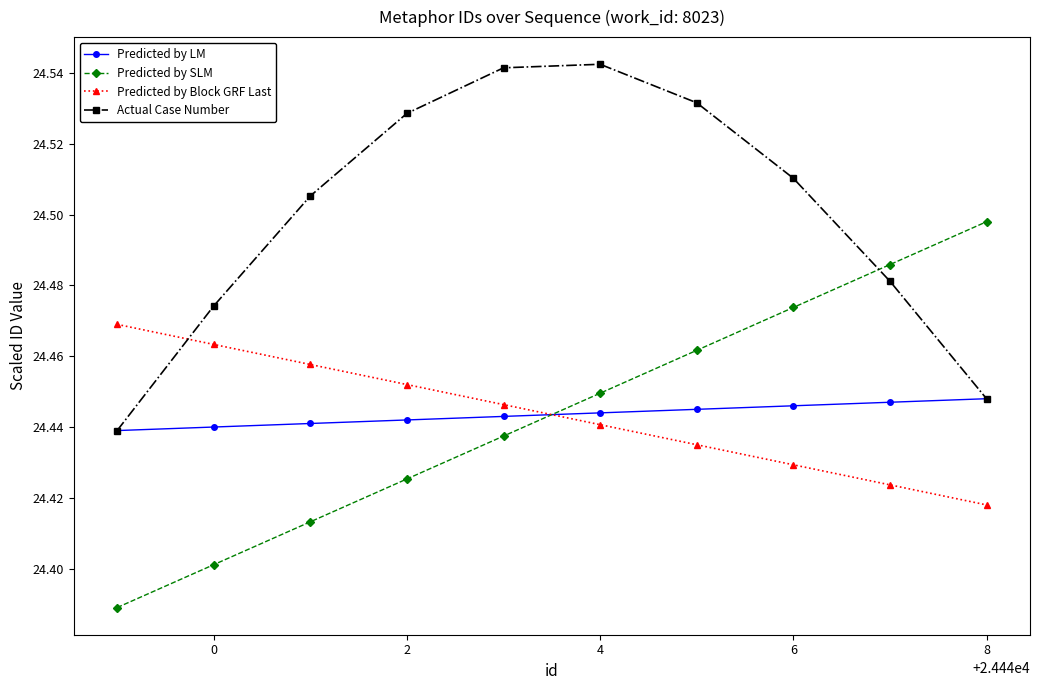

True or false: Actual Case Number and Predicted by SLM intersect in this chart.

True